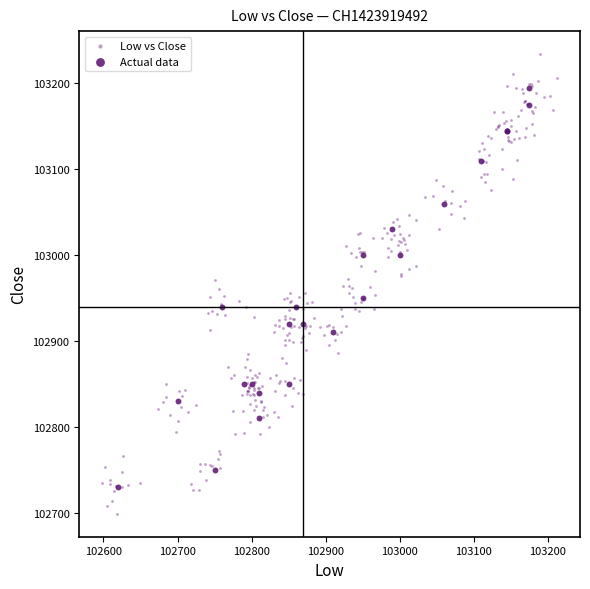

Which series reaches the minimum Y coordinate?

Low vs Close